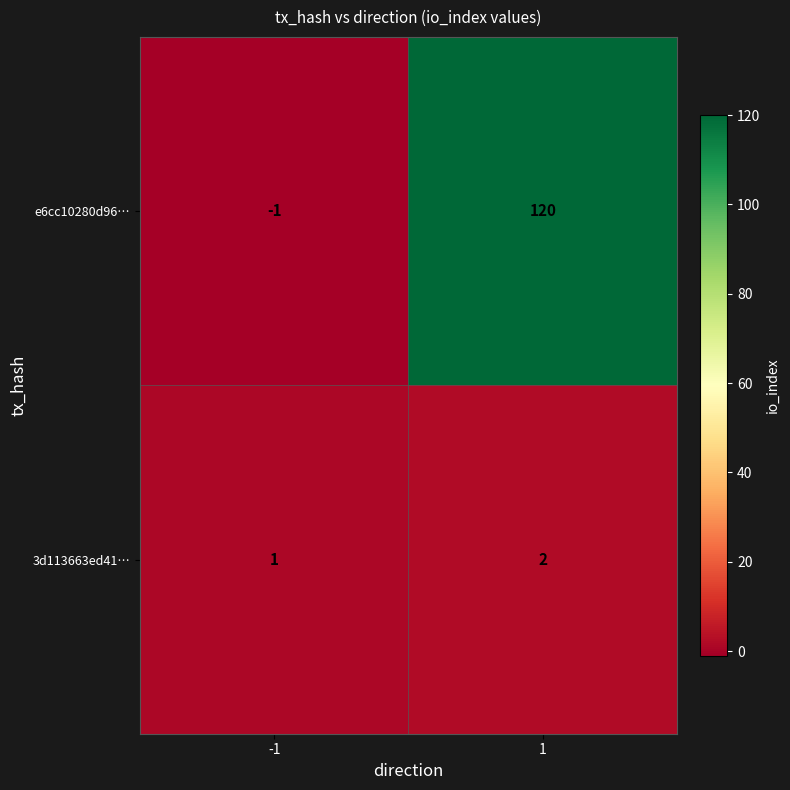

Which series changed the most between -1 and 1?

e6cc10280d96…